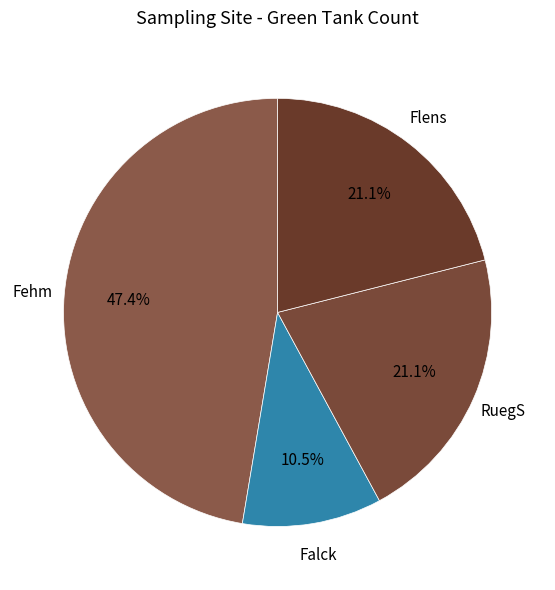

What is the largest slice in the pie chart?

Fehm